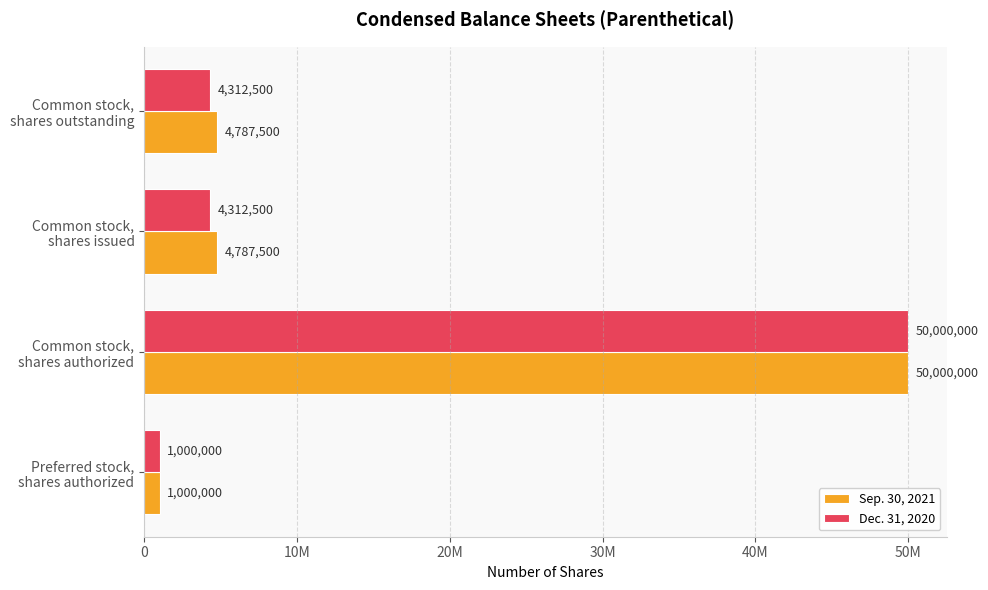

What is the sum of all Sep. 30, 2021 values?

60575000